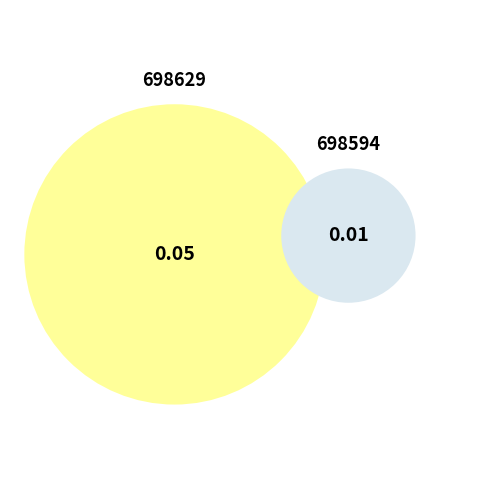

Which slice is the smallest?

698594